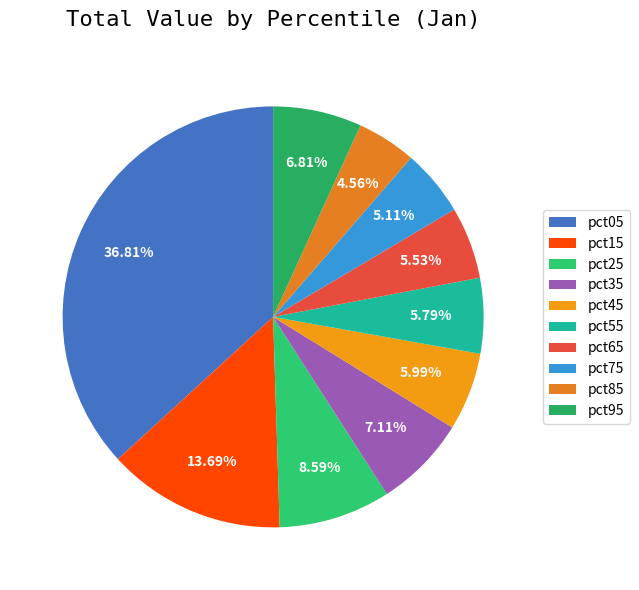

Count the number of slices in the pie.

10